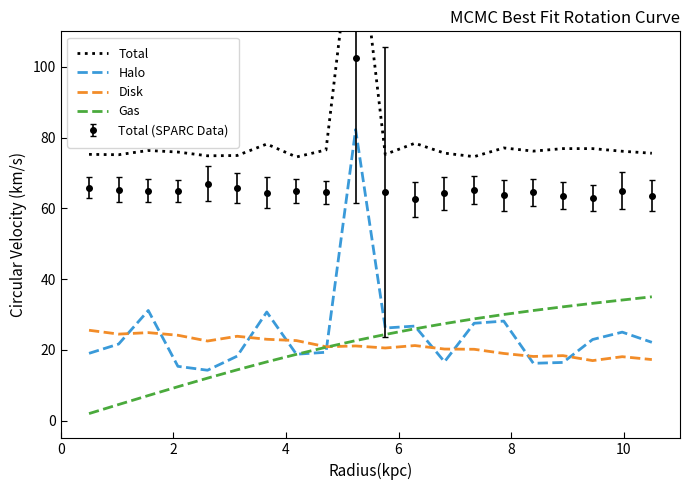

Does the chart display data point markers on the line(s)?

No